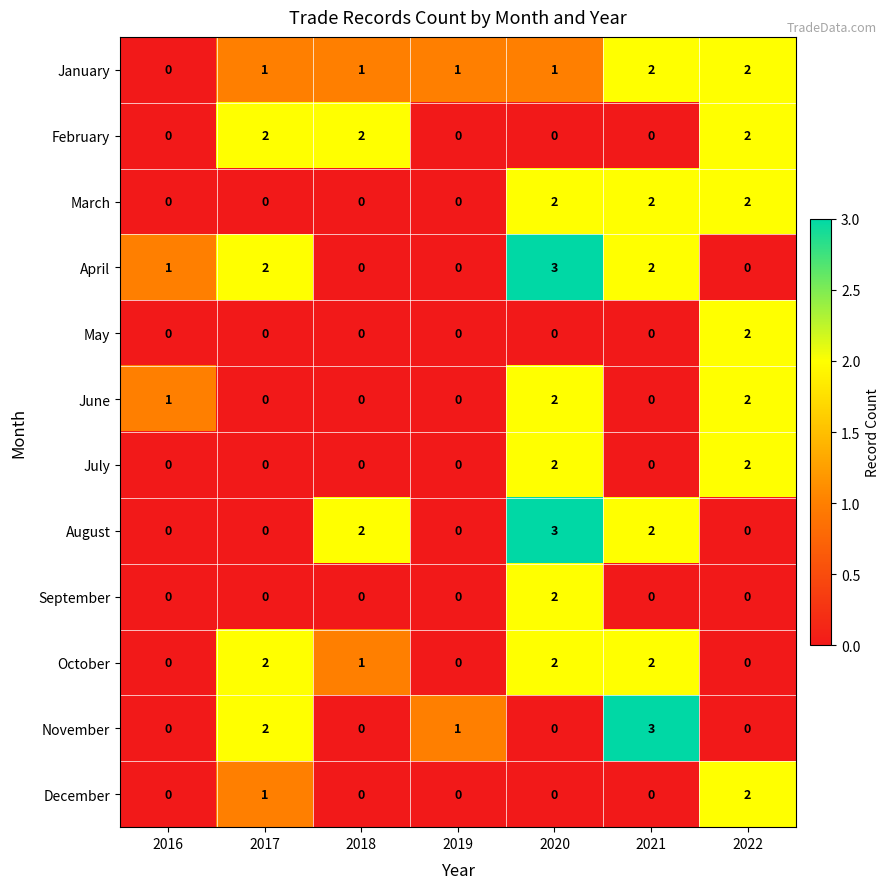

At how many categories does at least one series exceed 0?

7